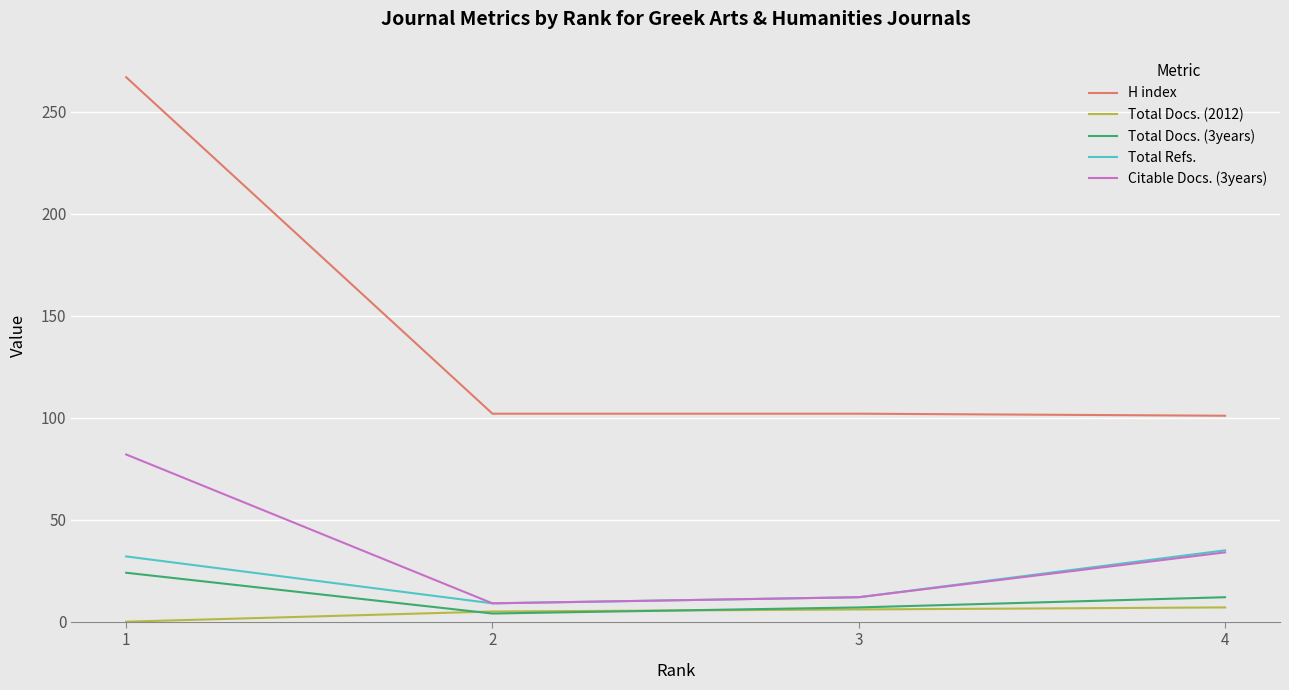

Rank the categories by Total Refs. value from highest to lowest.

4, 1, 3, 2